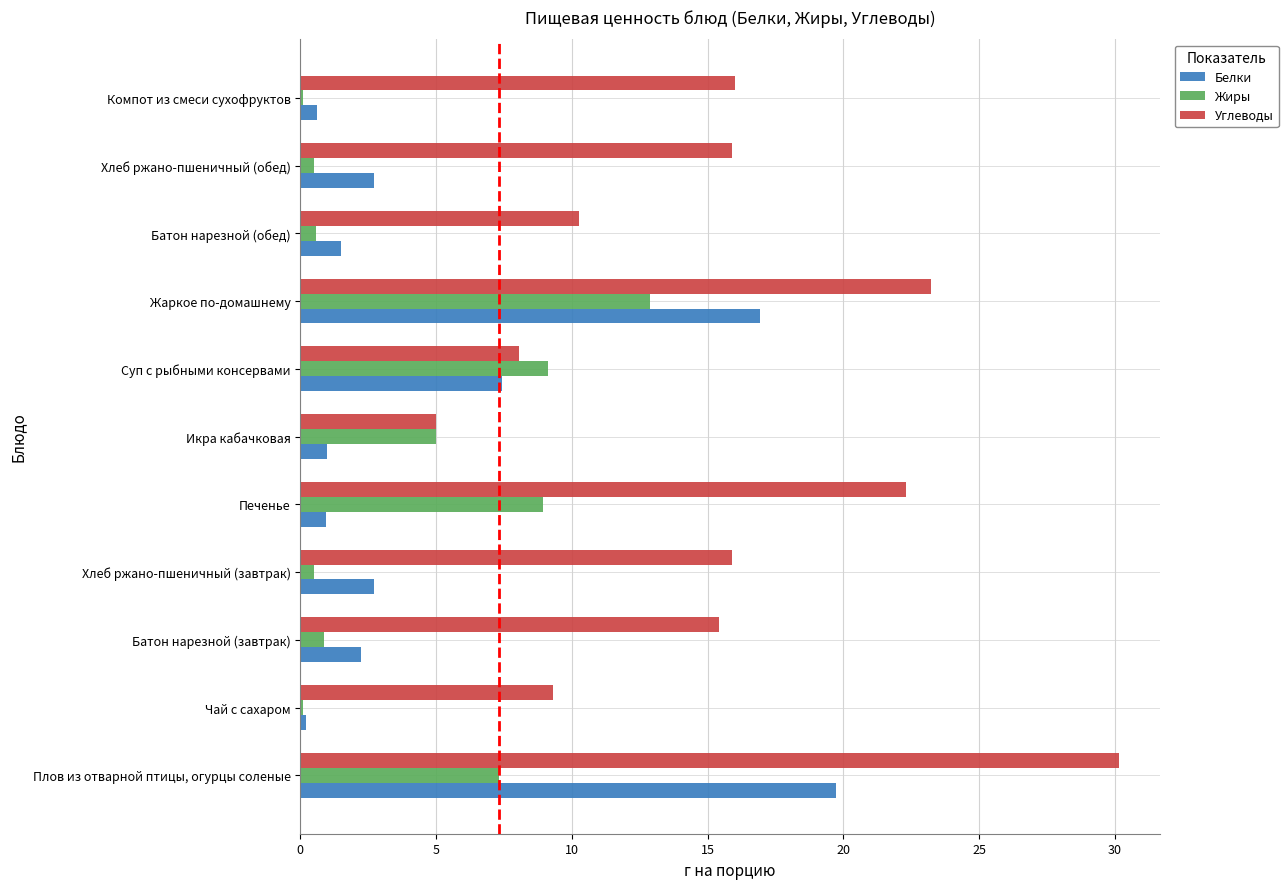

What is the total value across all series at Суп с рыбными консервами?

24.6